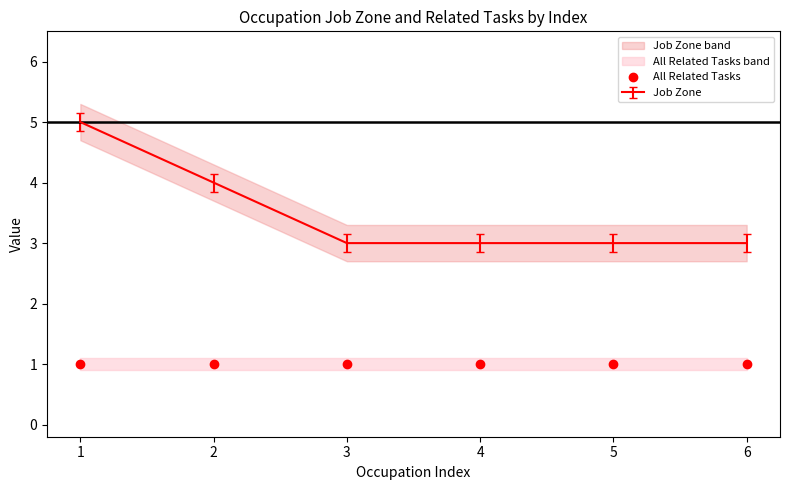

What is the greatest value displayed?

5